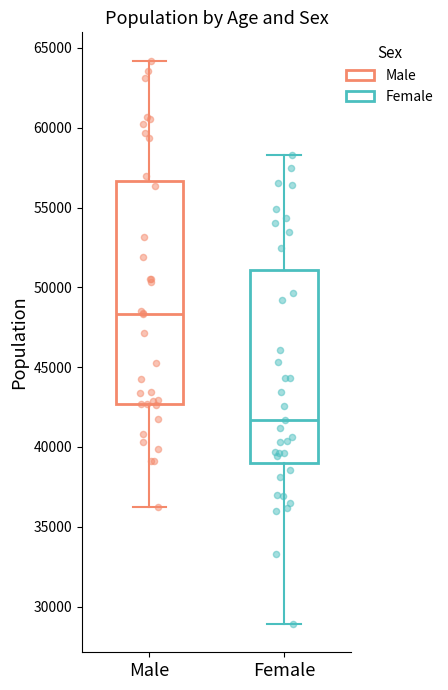

Reading left to right, read every box against the y-axis: the position of its median line, the range the box covers, and the ends of its whiskers. The values are not printed on the chart, so give them approximately, as read against the axis.

Male: median 48500, box 42500 to 56500, whiskers 36000 to 64000
Female: median 41500, box 39000 to 51000, whiskers 29000 to 58500